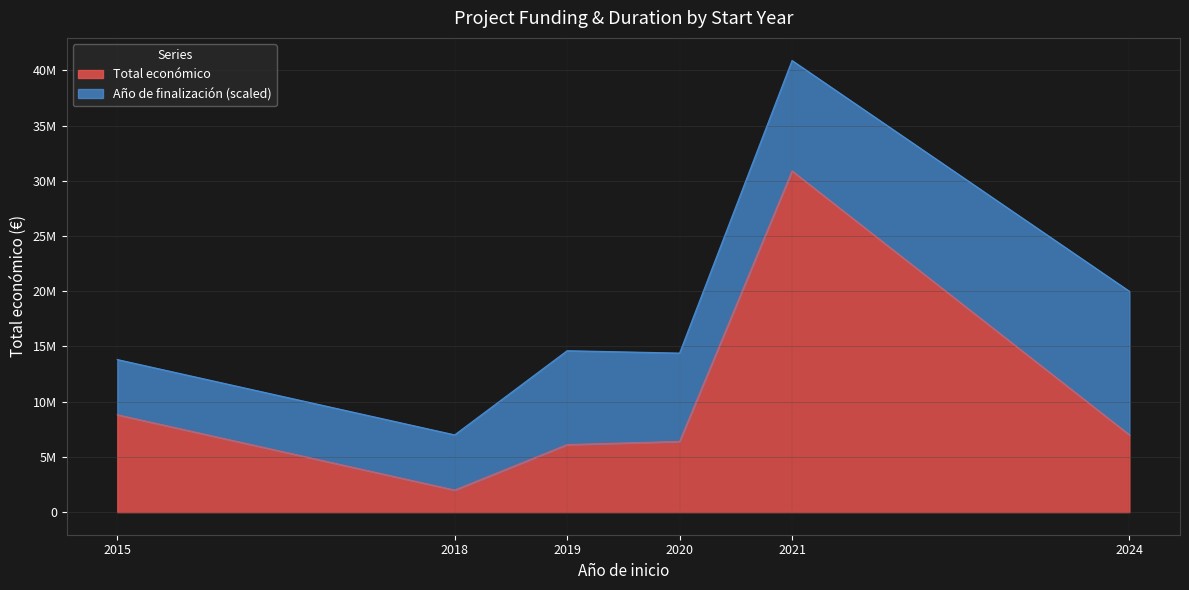

What are all the series names shown in the legend?

Total económico, Año de finalización (scaled)